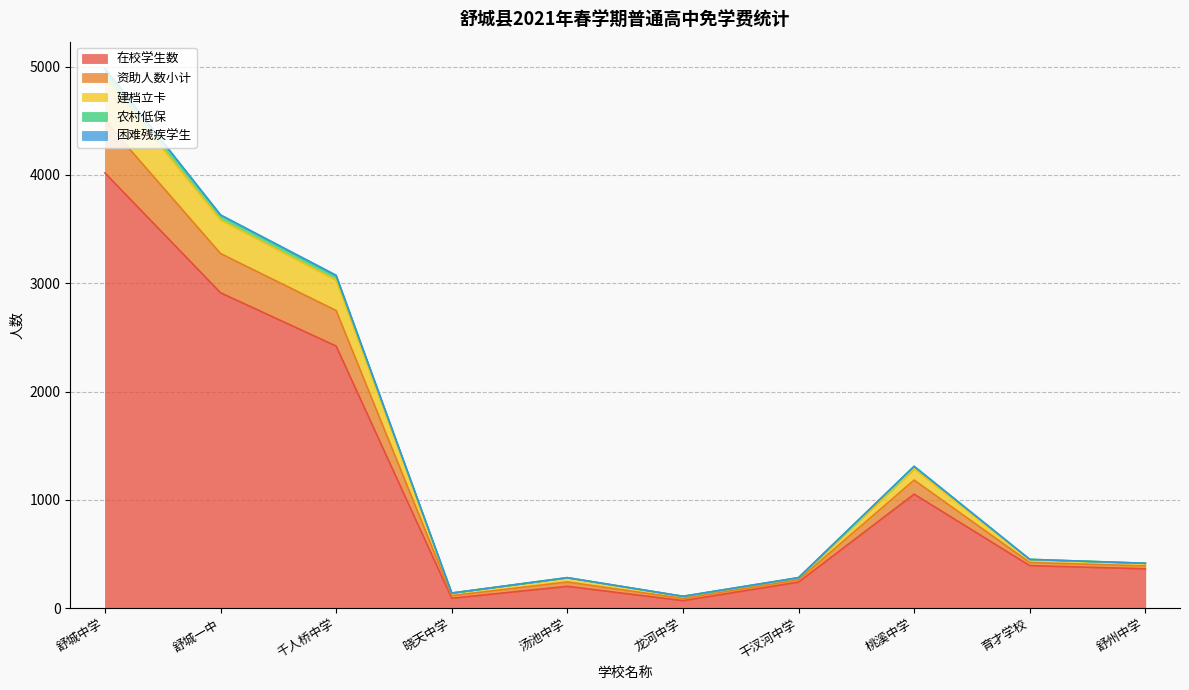

The value of 在校学生数 at 桃溪中学 is 541. True or false?

False